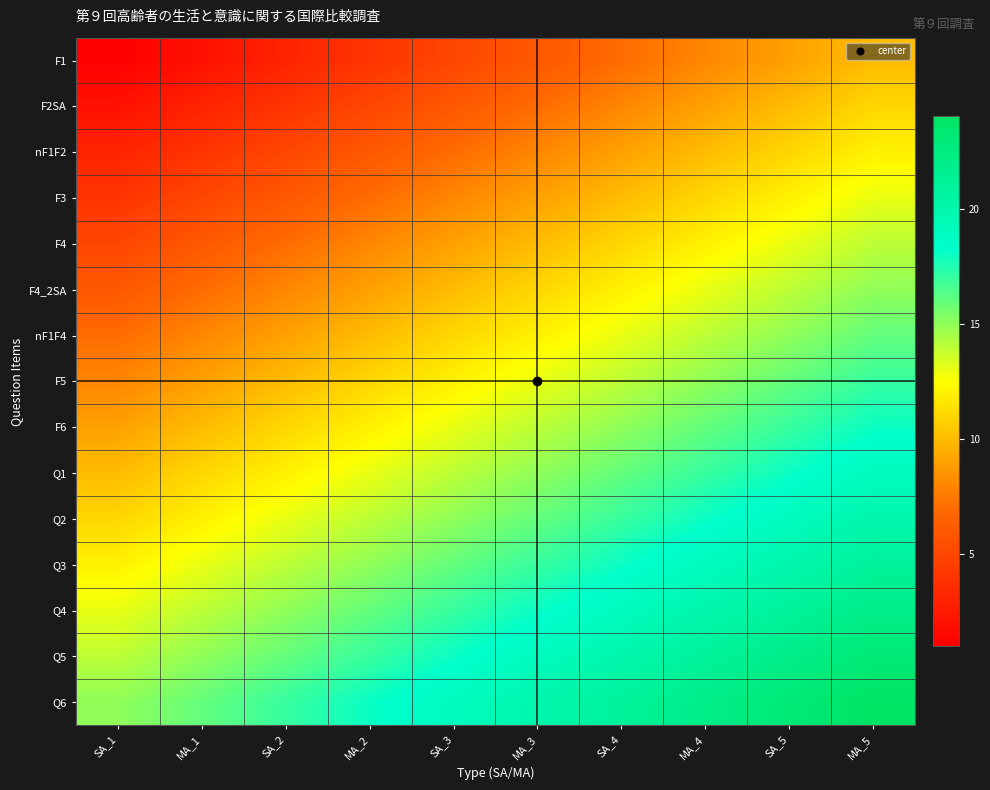

At which category does the chart reach its peak across all series?

MA_5